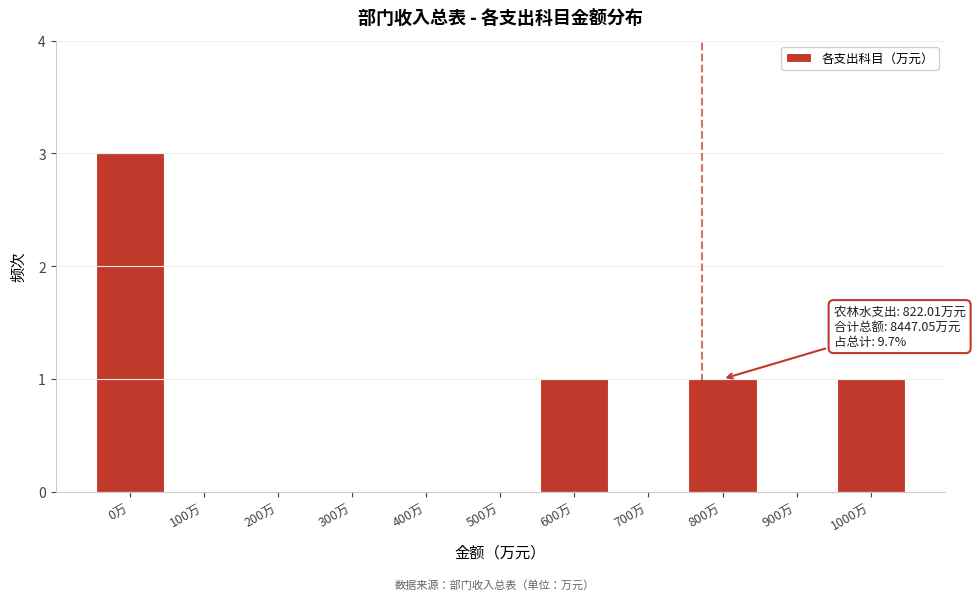

Reading left to right, what are all the values shown in this chart?

0万=3	100万=0	200万=0	300万=0	400万=0	500万=0	600万=1	700万=0	800万=1	900万=0	1000万=1